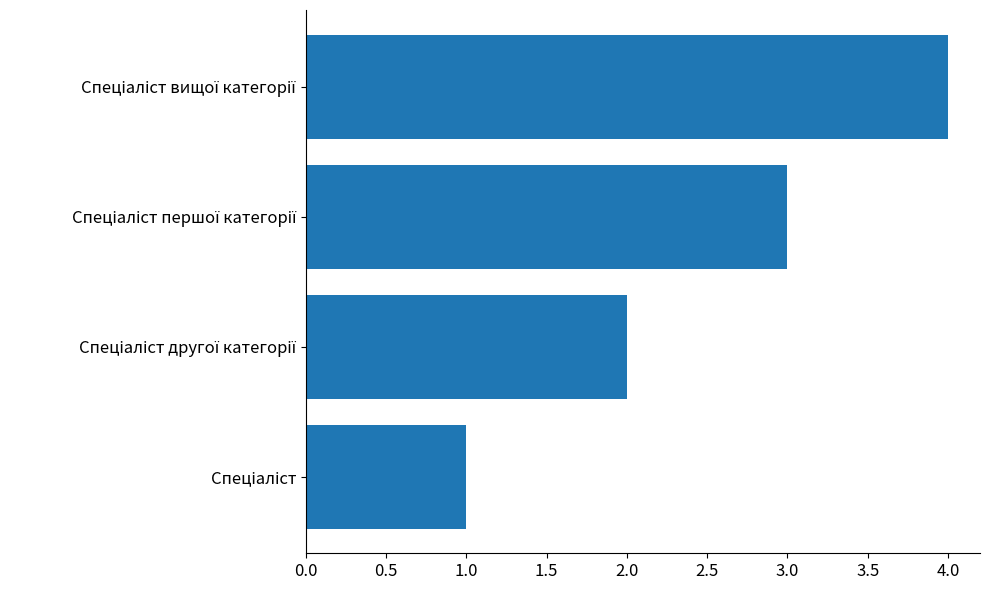

What is the difference between the maximum and minimum values?

3